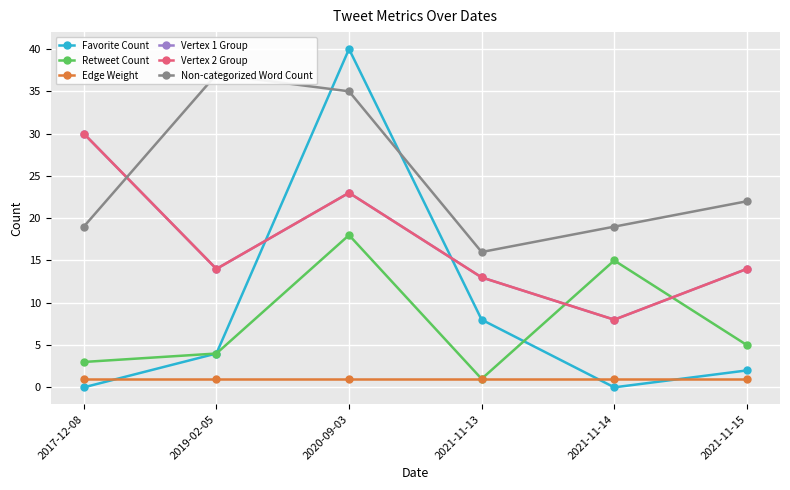

How many positive values does the Favorite Count series have?

4